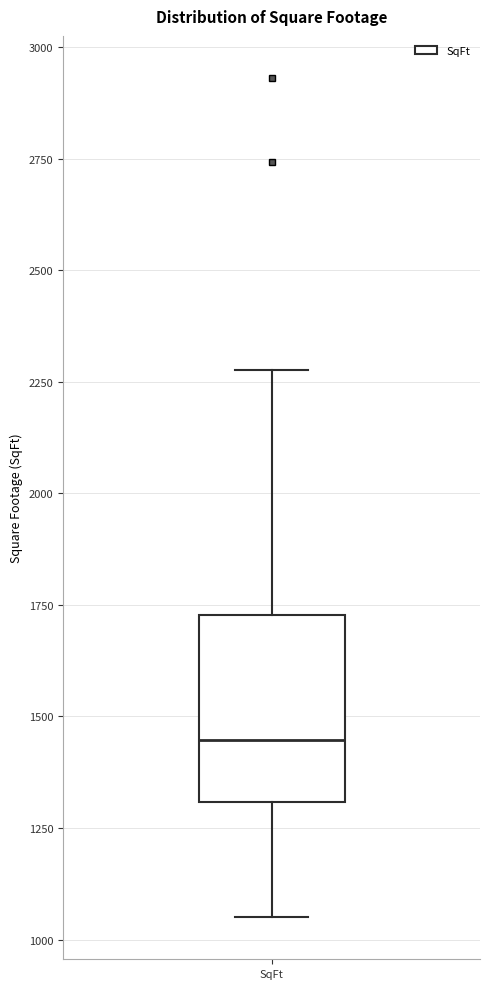

Where is the upper edge of the box for SqFt on the y-axis? The values are not printed on the chart, so give them approximately, as read against the axis.

1750